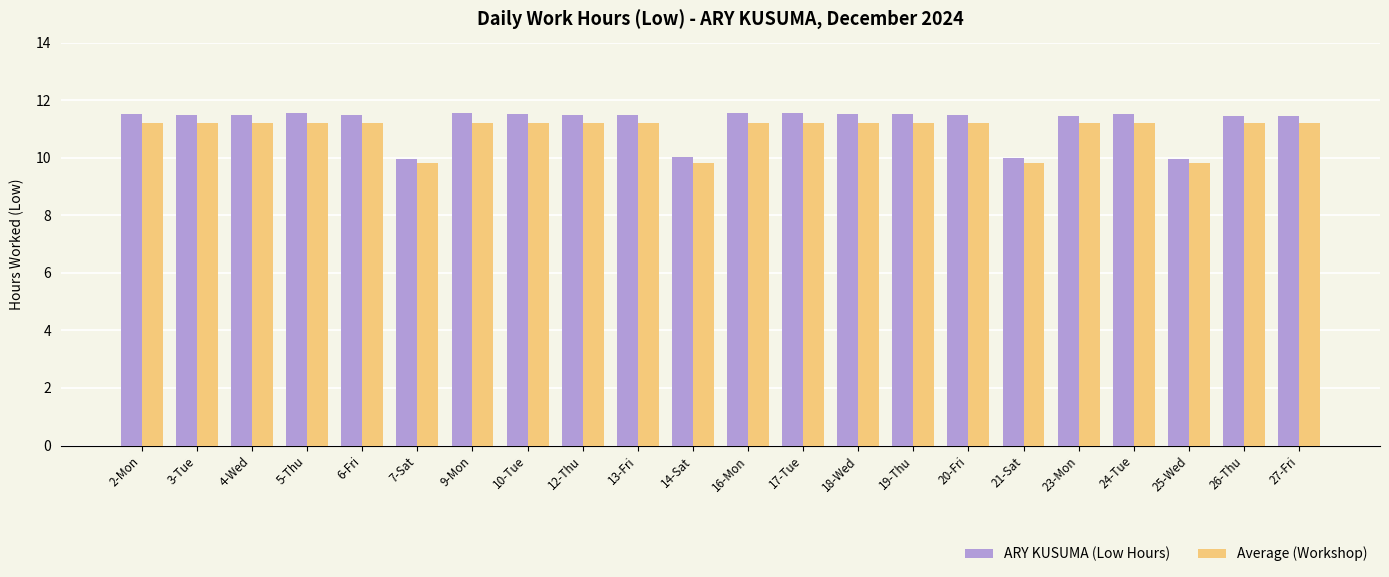

The value of Average (Workshop) at 5-Thu is 11.2. True or false?

True